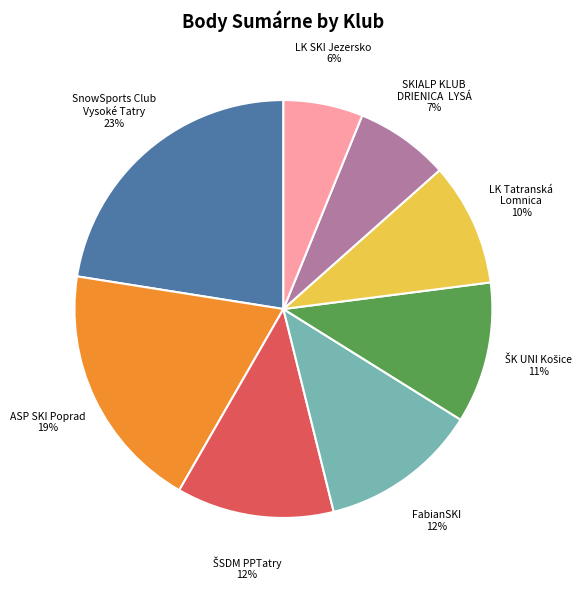

Is it true that LK Tatranská Lomnica is 10% of the pie?

True